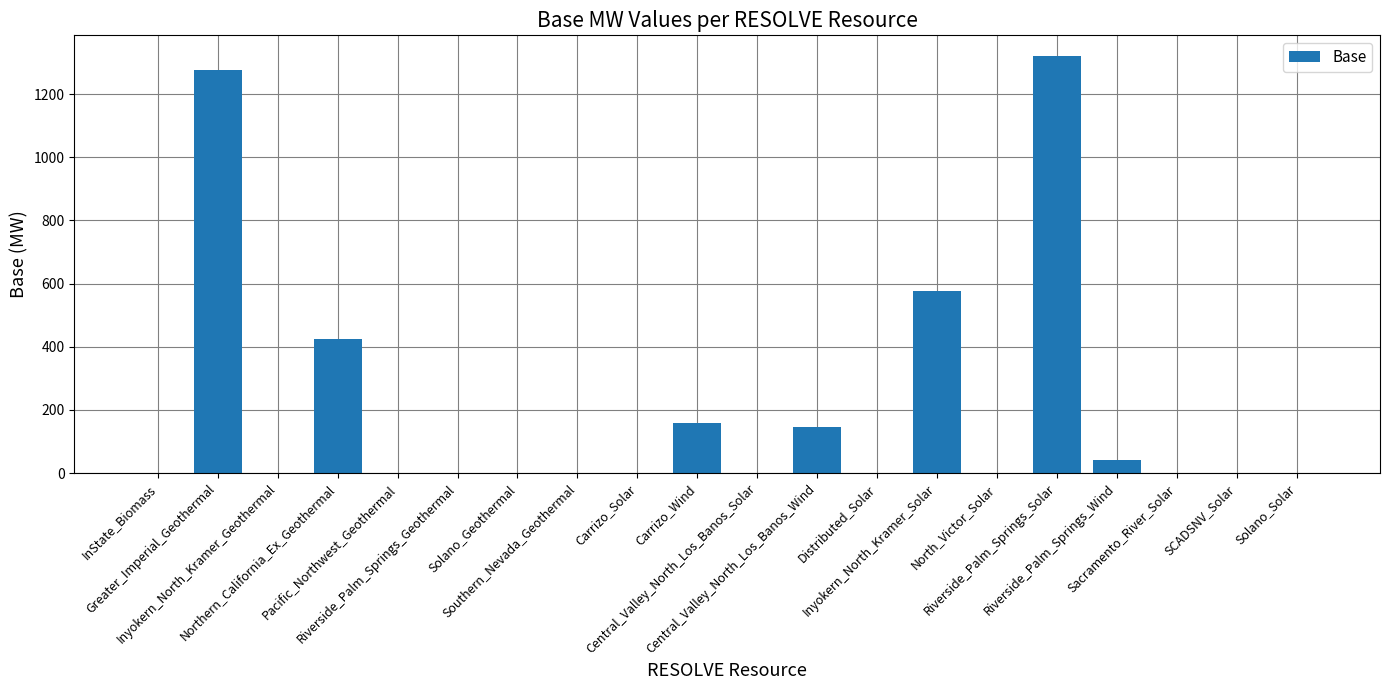

How many distinct data groups are displayed?

1